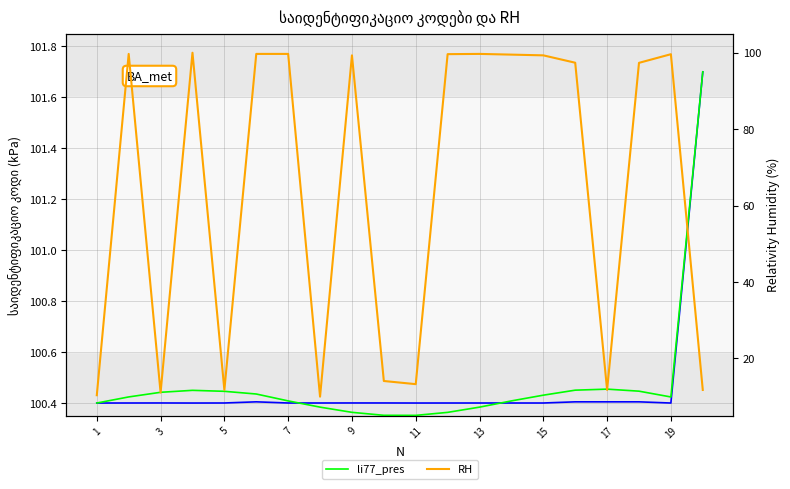

What is the label of the 10th point from the left?

19